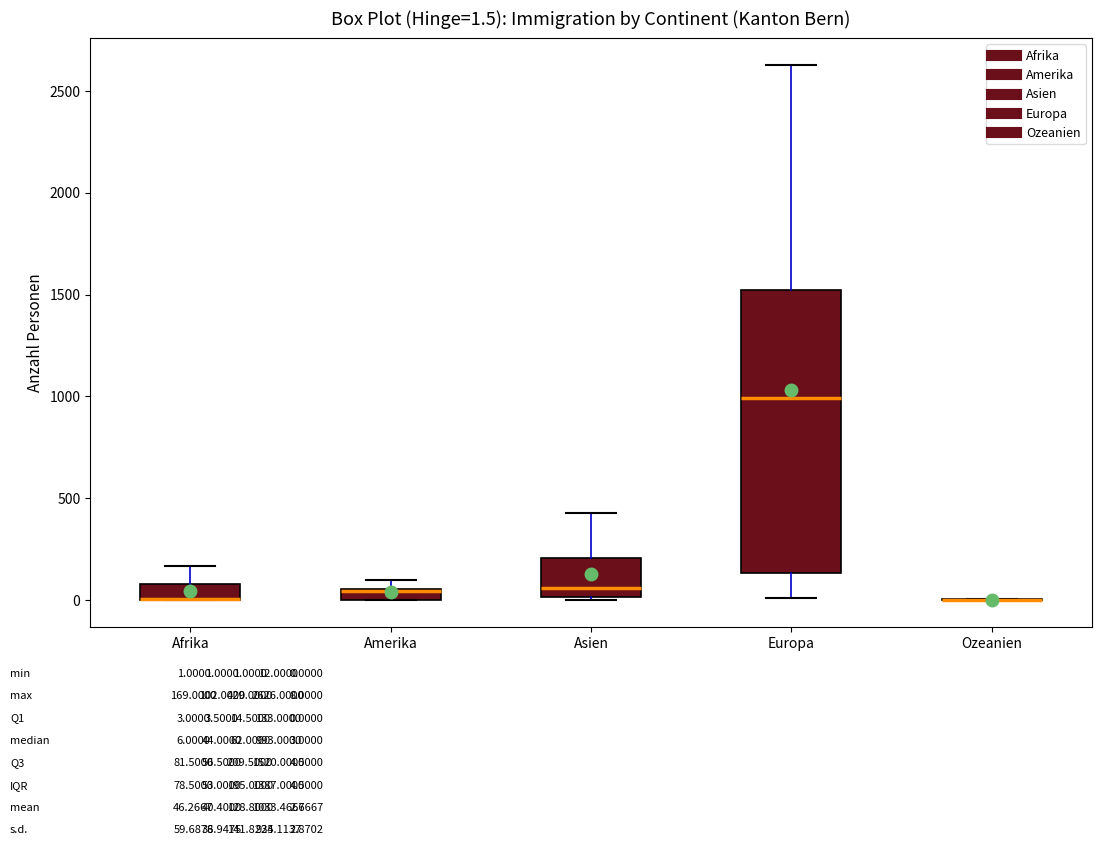

Comparing the boxes themselves (not the whiskers), which one is the tallest?

Europa